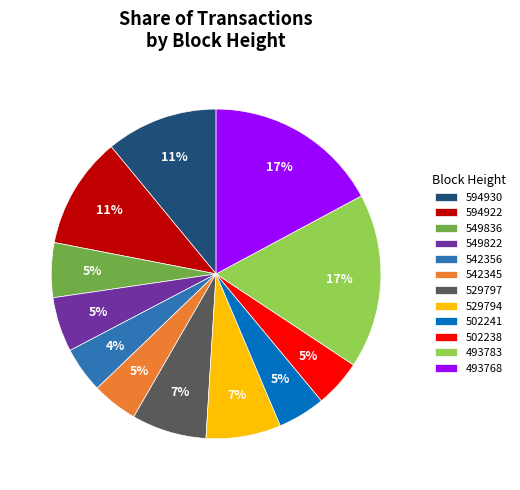

Between 542345 and 594930, which is larger?

594930